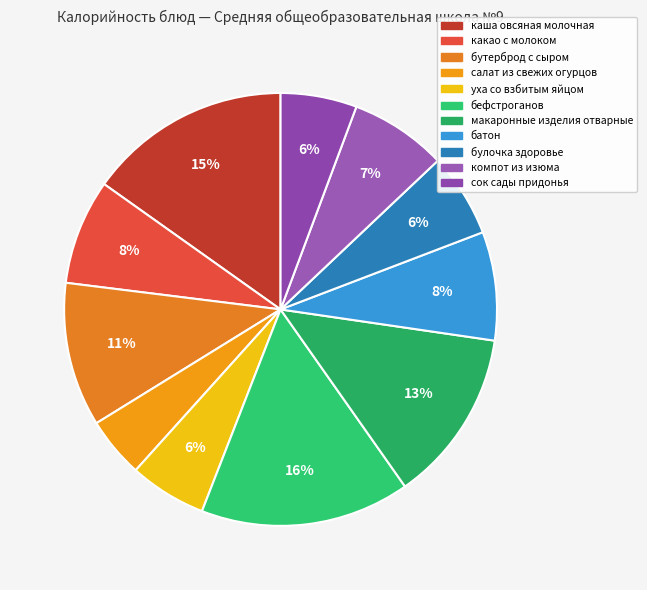

Is there any slice that represents more than half of the pie?

No